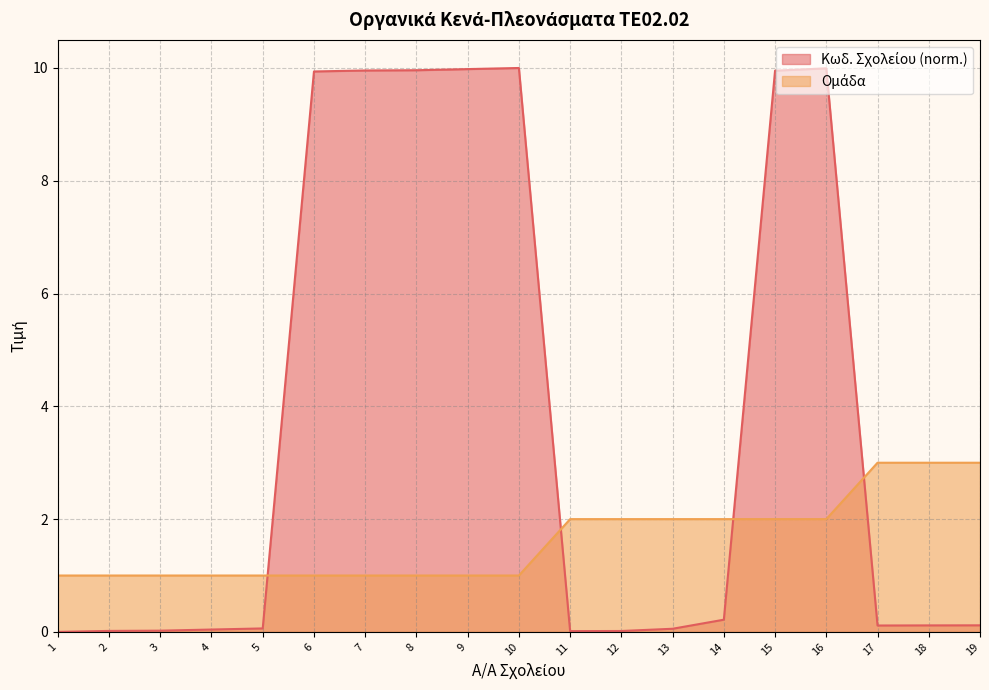

How many data points does each series have?

19